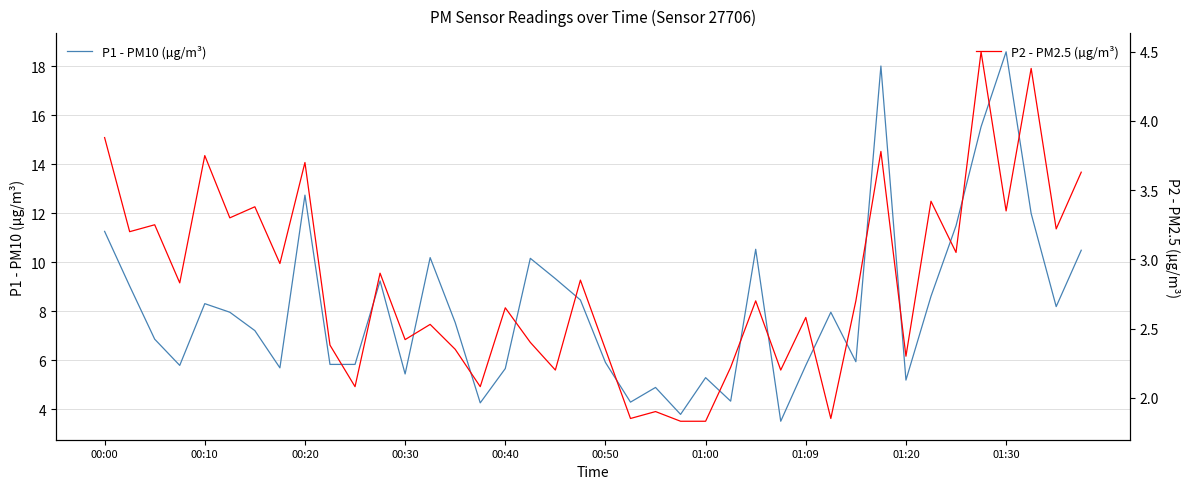

What position from the right is 33?

7